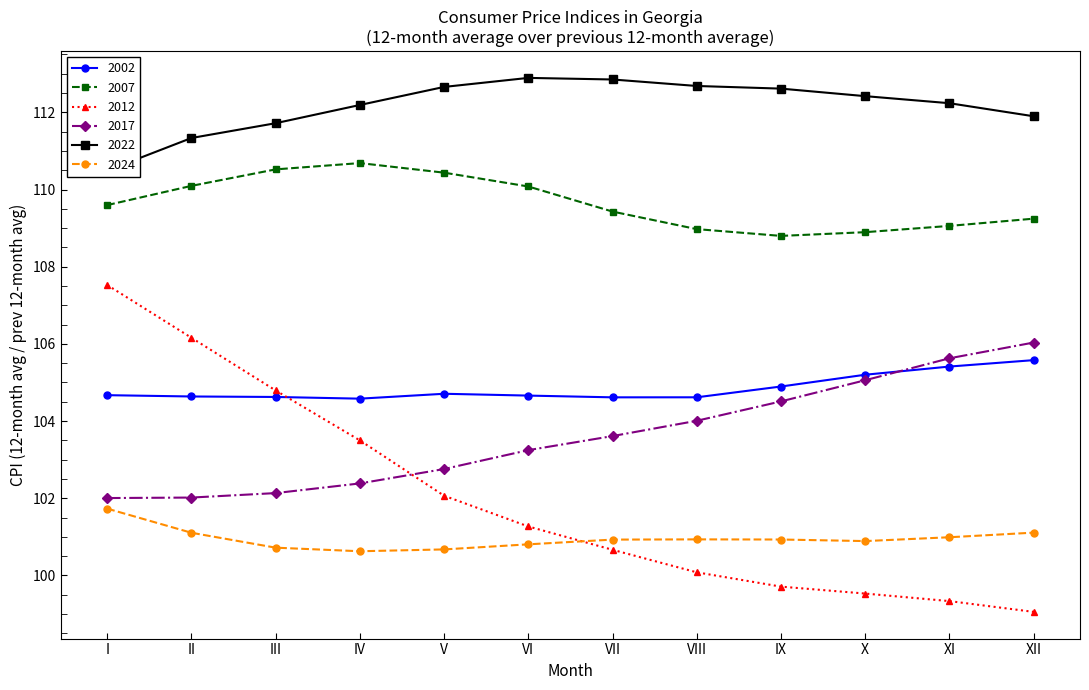

At which category is the sum across all series the highest?

I